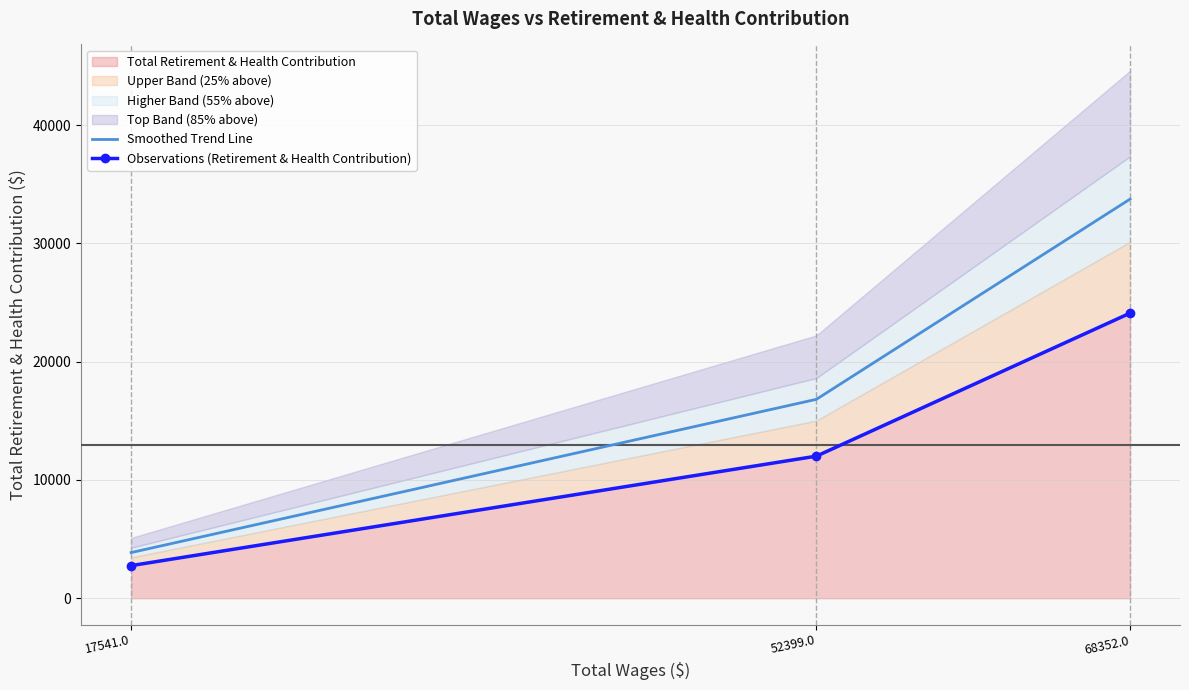

List the labels in order of Observations (Retirement & Health Contribution) value, smallest first.

17541.0, 52399.0, 68352.0